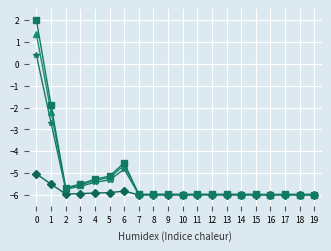

What is the total value across all series at 9?

-23.9